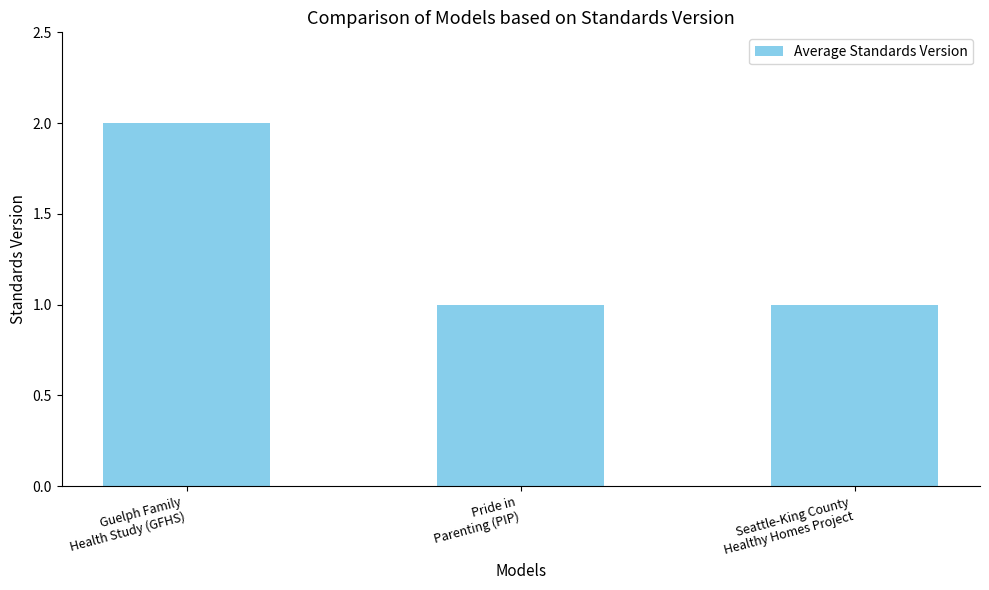

What is the sum of the values at Pride in
Parenting (PIP) and Guelph Family
Health Study (GFHS)?

3